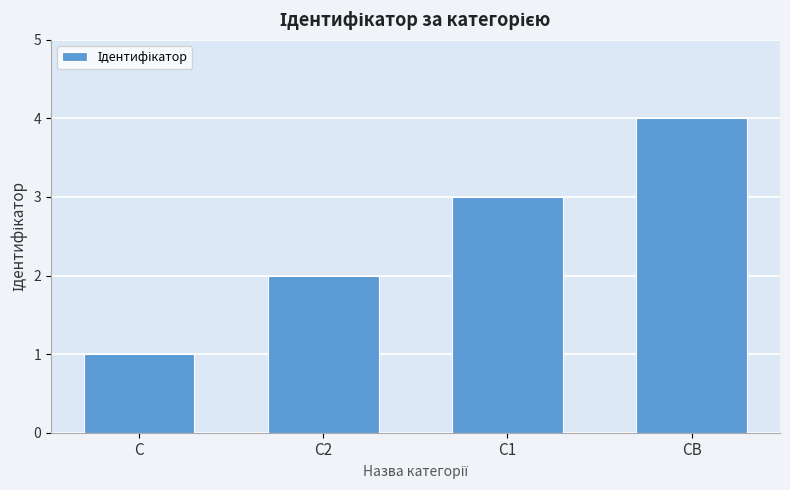

What is the ratio of the value at С to the value at С1?

0.3